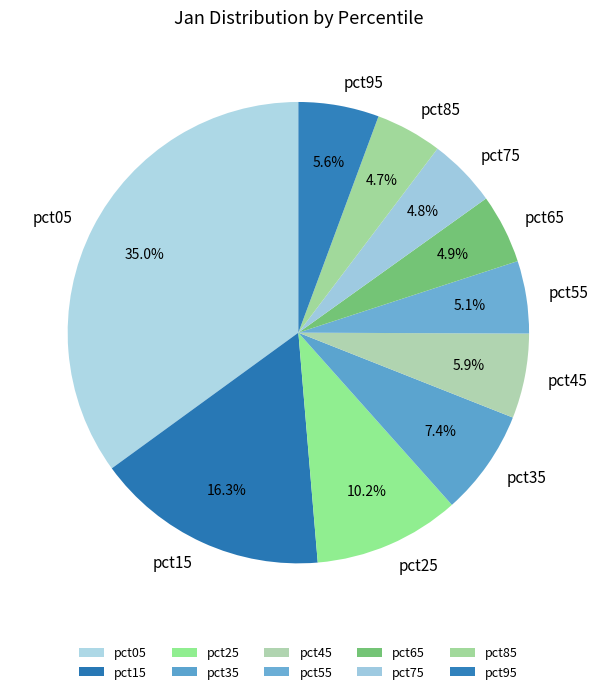

What is the largest slice in the pie chart?

pct05